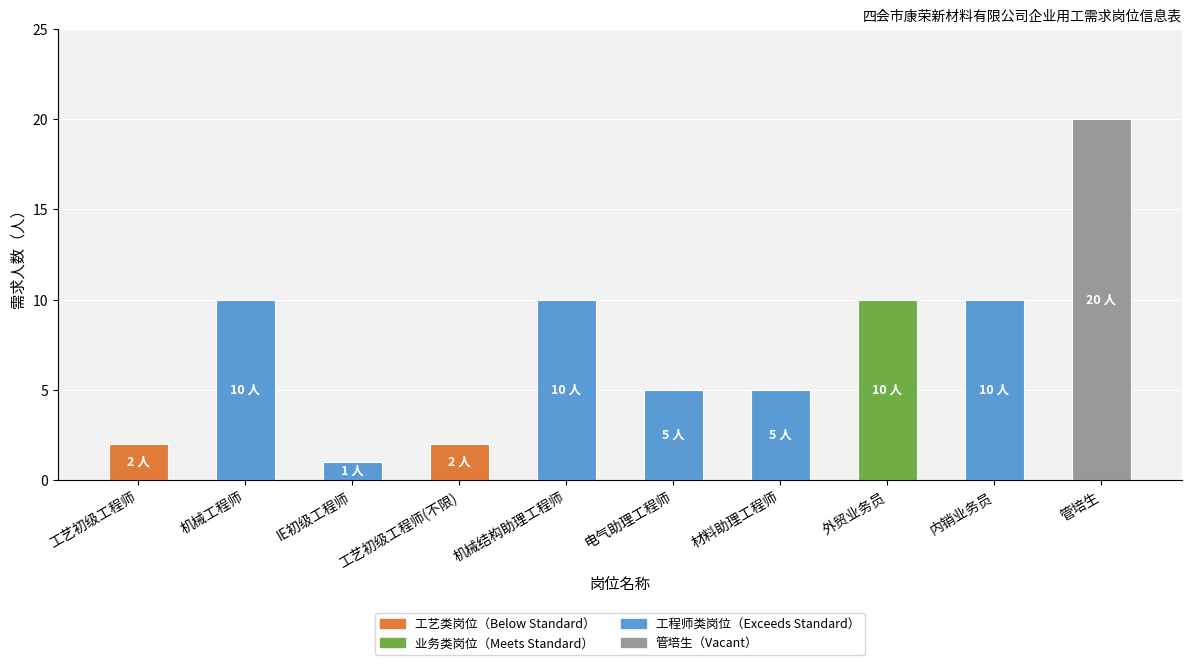

Reading right to left, extract all data points from this chart.

20	10	10	5	5	10	2	1	10	2